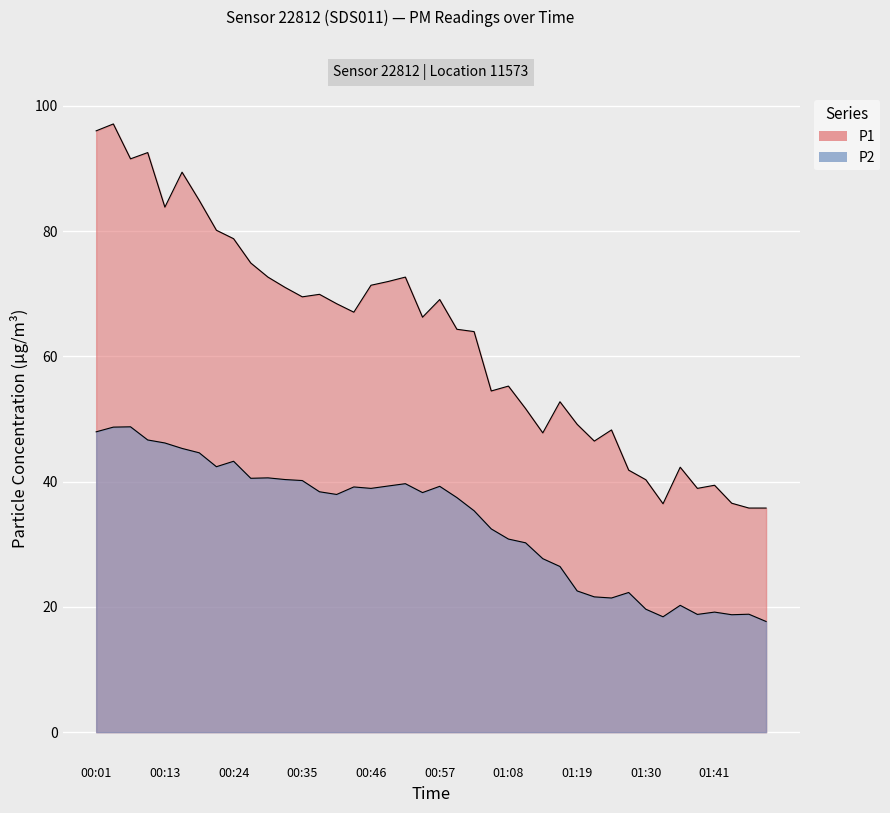

True or false: P1 has a value of 135.6 at 00:13.

False